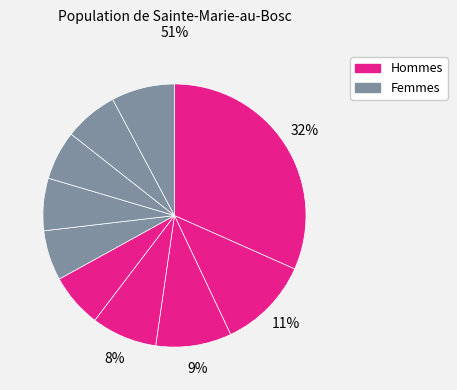

How many segments does this pie chart have?

10